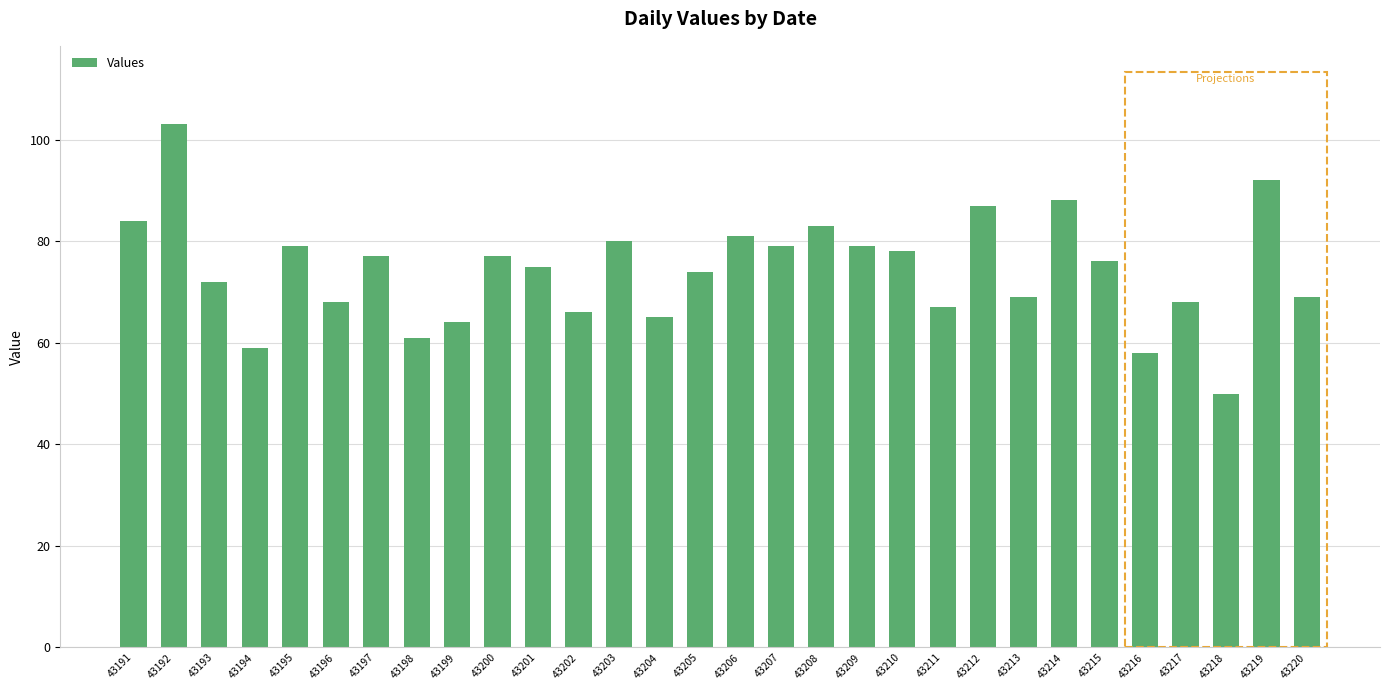

At which category does the chart reach its peak across all series?

43192